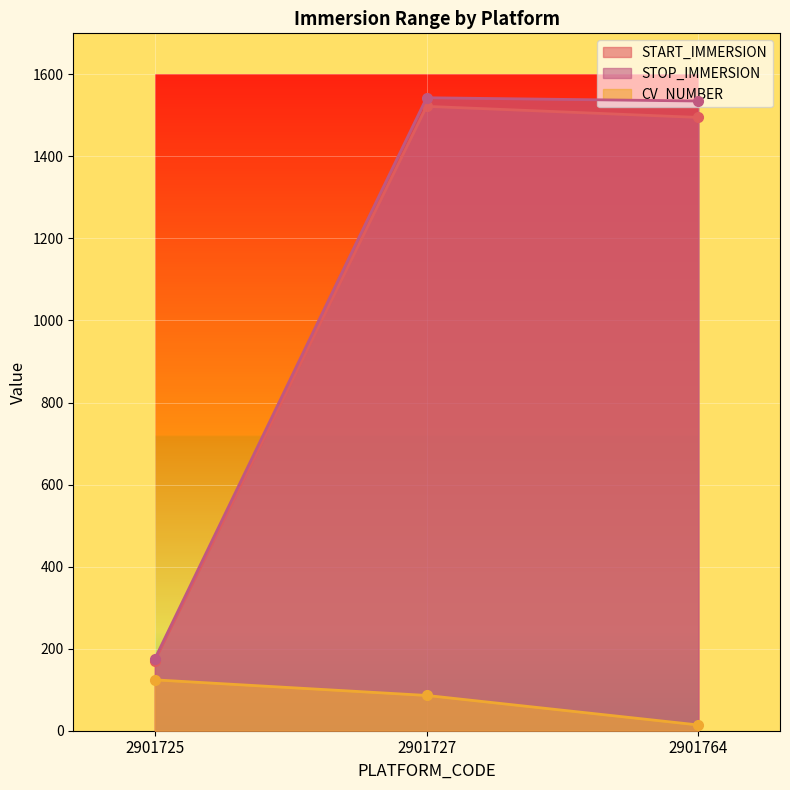

What is the approximate value of CV_NUMBER at 2901725?

124